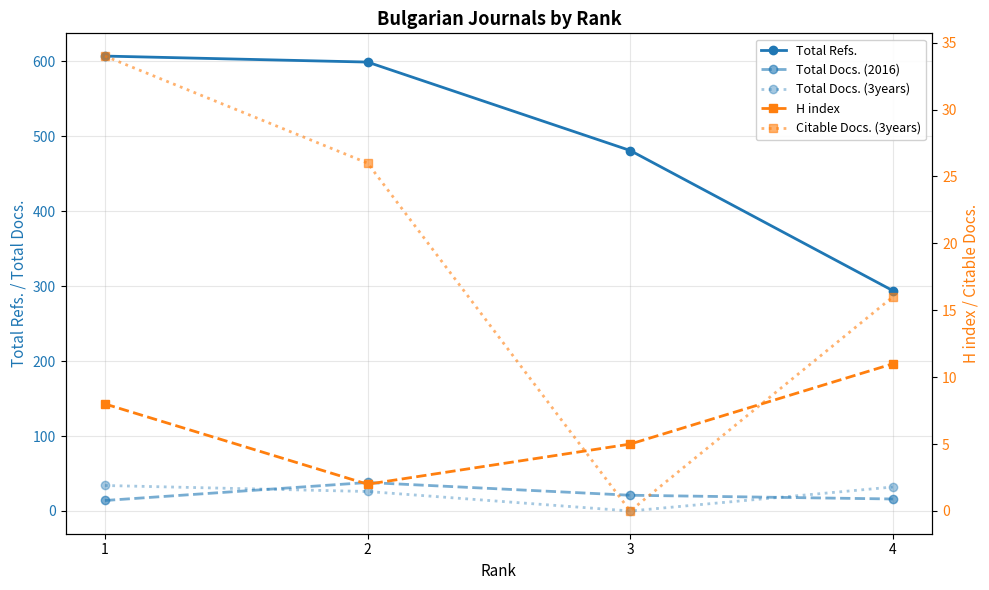

Reading right to left, transcribe all the data shown in this chart.

Total Refs.: 4=294	3=481	2=599	1=607
Total Docs. (2016): 4=16	3=21	2=38	1=14
Total Docs. (3years): 4=32	3=0	2=26	1=34
H index: 4=11	3=5	2=2	1=8
Citable Docs. (3years): 4=16	3=0	2=26	1=34